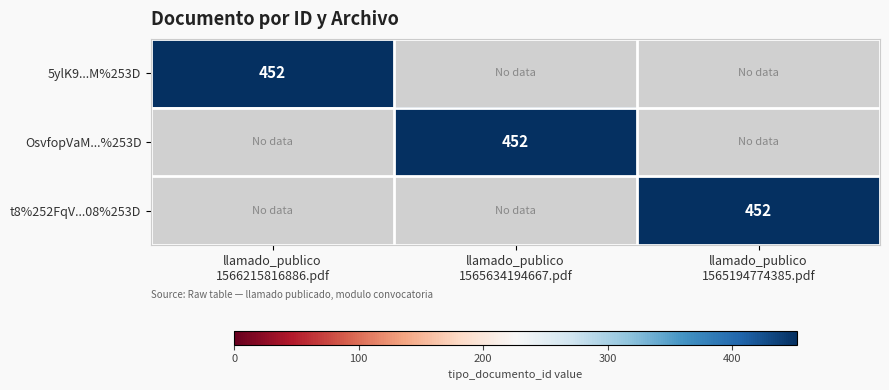

Which series changed the most between llamado_publico 1565634194667.pdf and llamado_publico 1565194774385.pdf?

OsvfopVaM...%253D